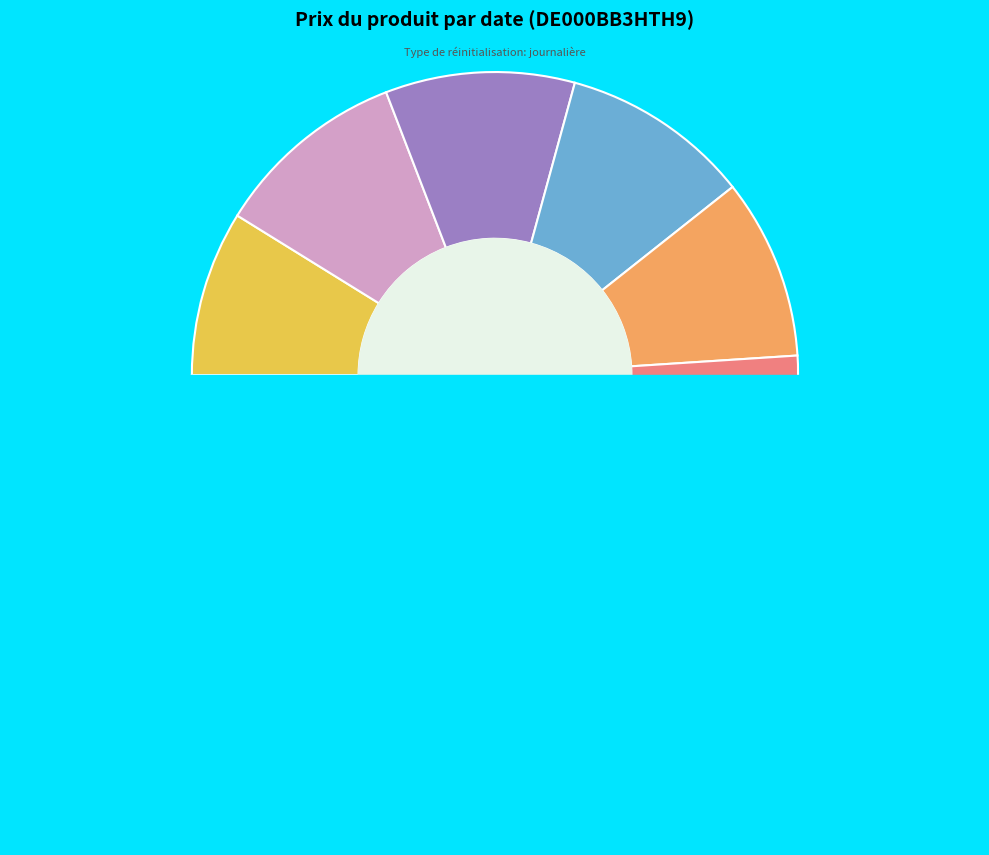

Is 2025-06-16 the majority of the pie?

No